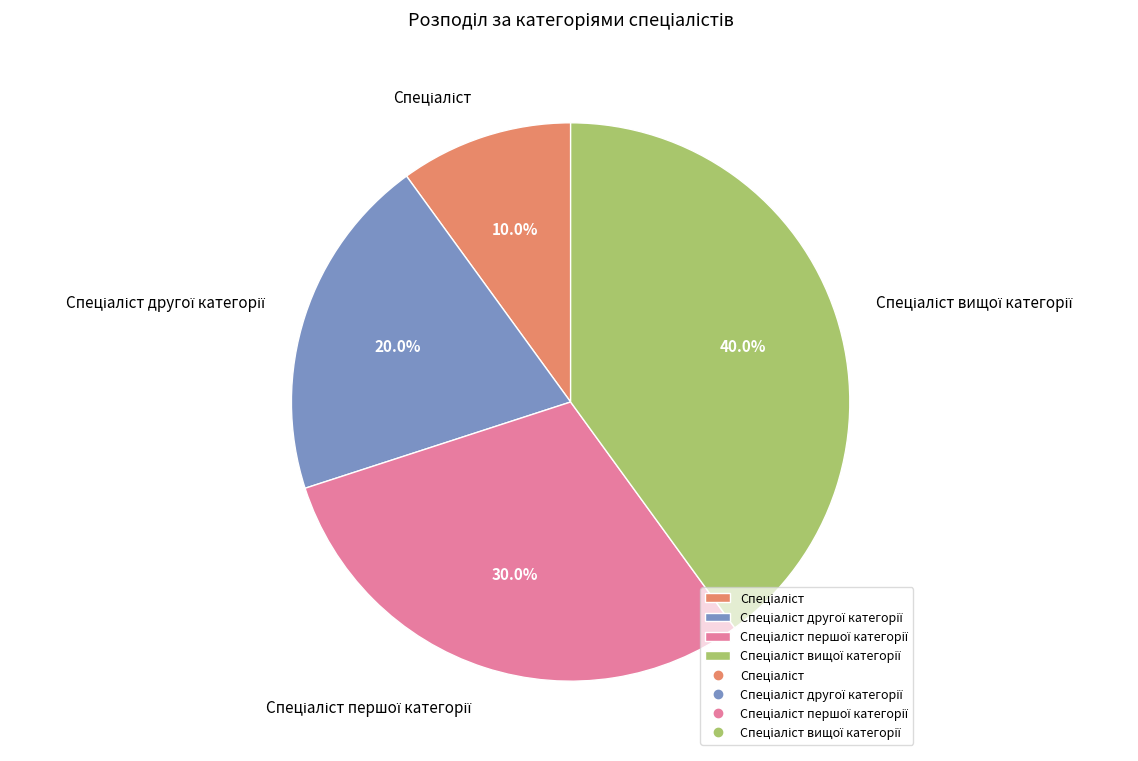

Is there any slice that represents more than half of the pie?

No